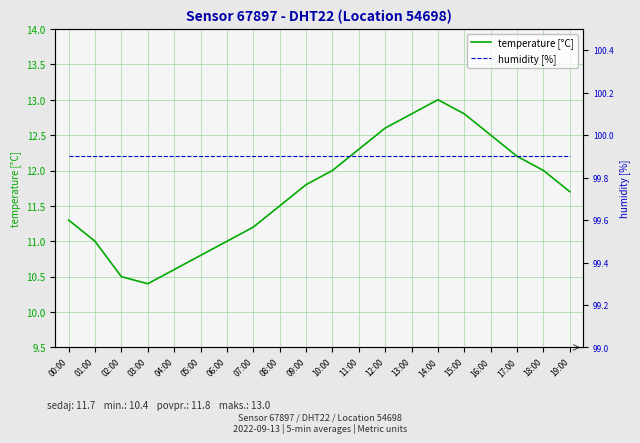

Is it true that temperature [°C] equals 2.8 at 02:00?

False